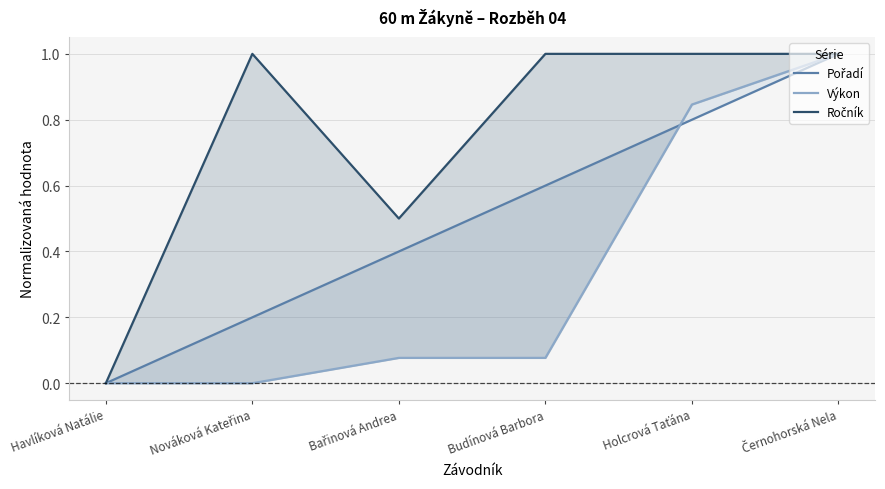

What is the difference between the maximum and second lowest values in the Ročník series?

0.5